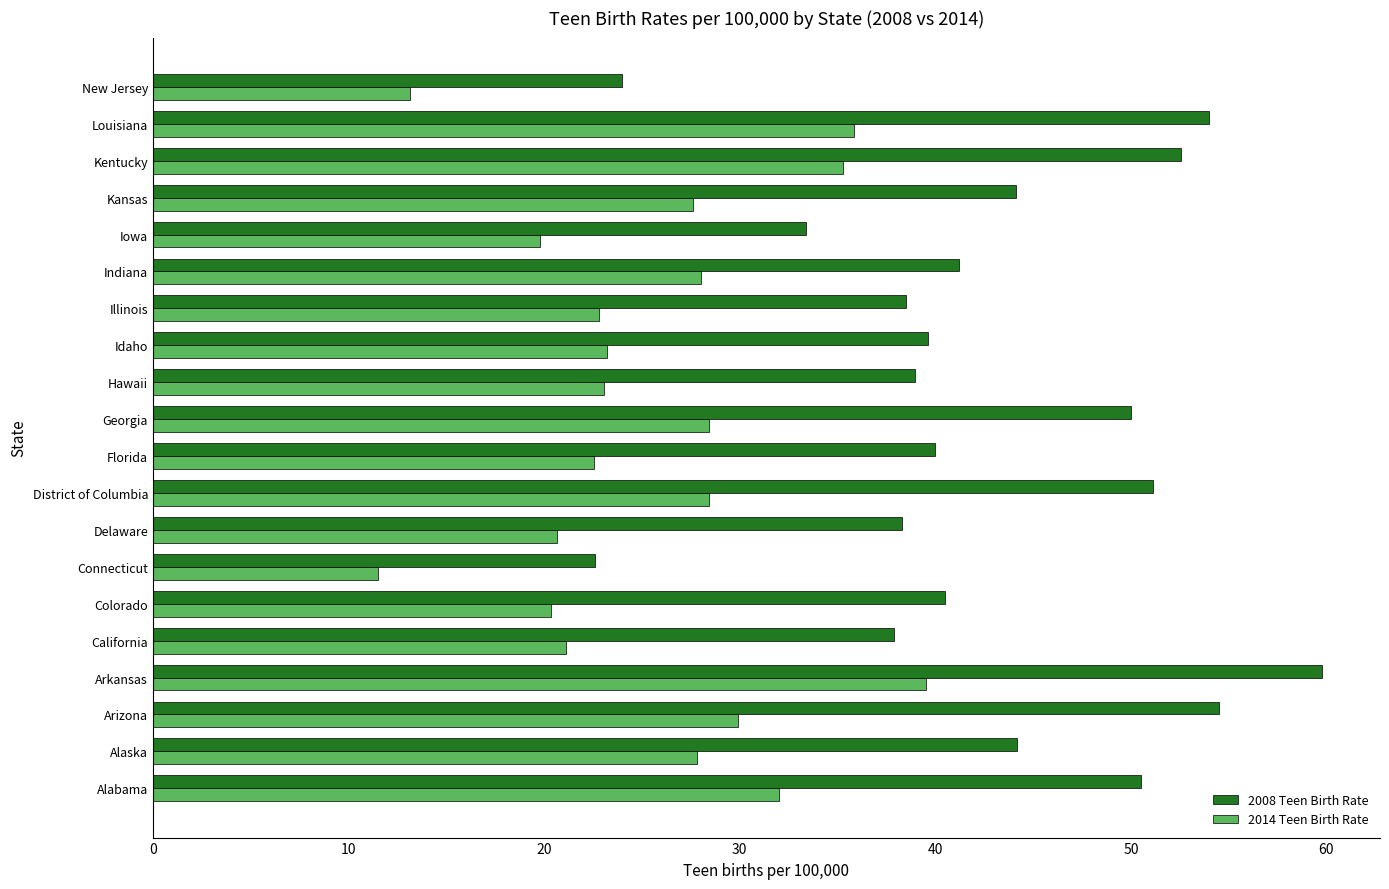

The value of 2014 Teen Birth Rate at Hawaii is 23.1. True or false?

True